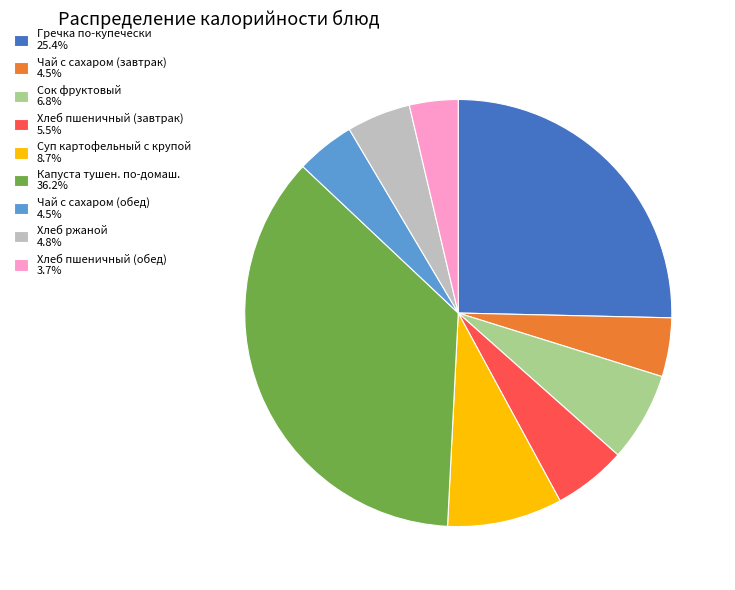

True or false: Суп картофельный с крупой accounts for 9% of the total.

True